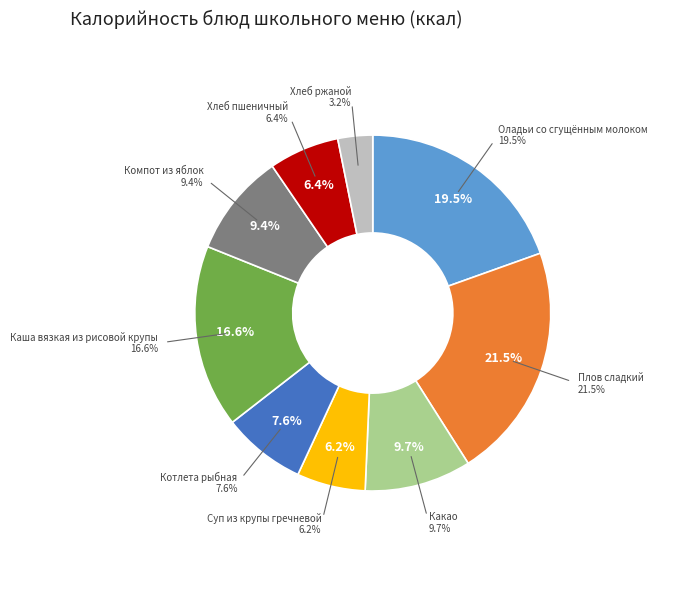

To the nearest percent, what is the combined percentage of Котлета рыбная and Каша вязкая из рисовой крупы?

24%